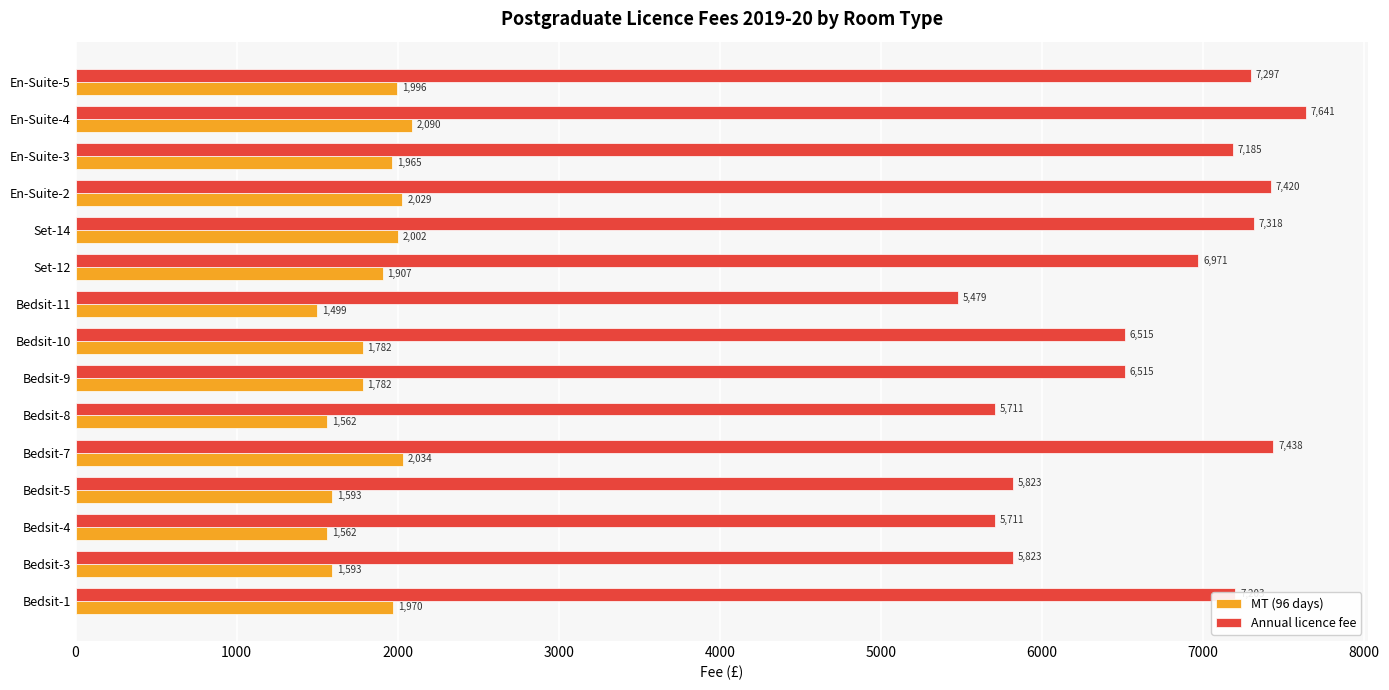

What value does the Annual licence fee series have at Bedsit-10?

6514.6